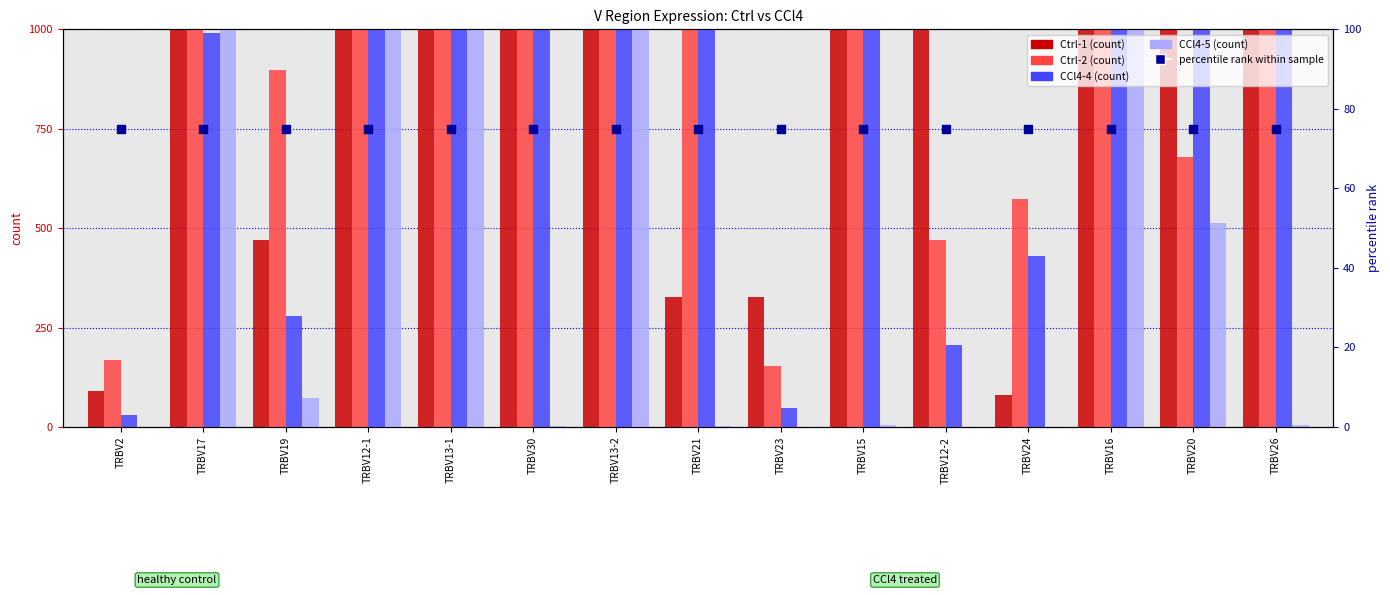

At which category is the sum across all series the highest?

TRBV12-1